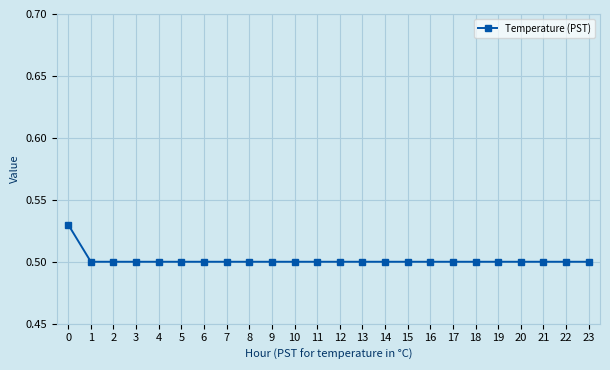

What is the sum of the values at 3 and 22?

1.0